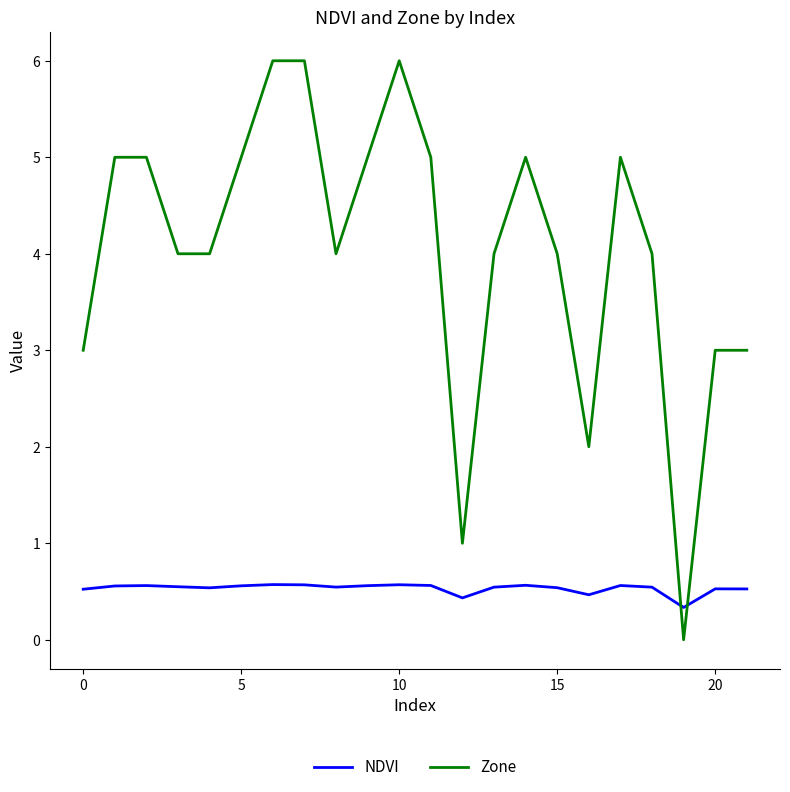

Which series has the largest range (max minus min)?

Zone